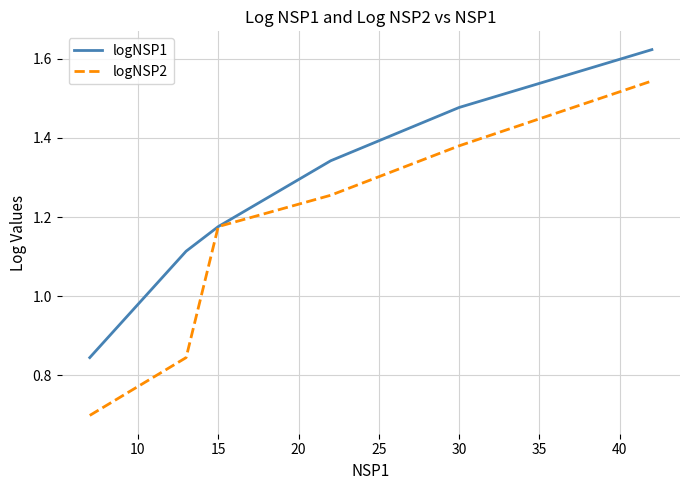

What is the difference between the second highest and second lowest values in the logNSP2 series?

0.5